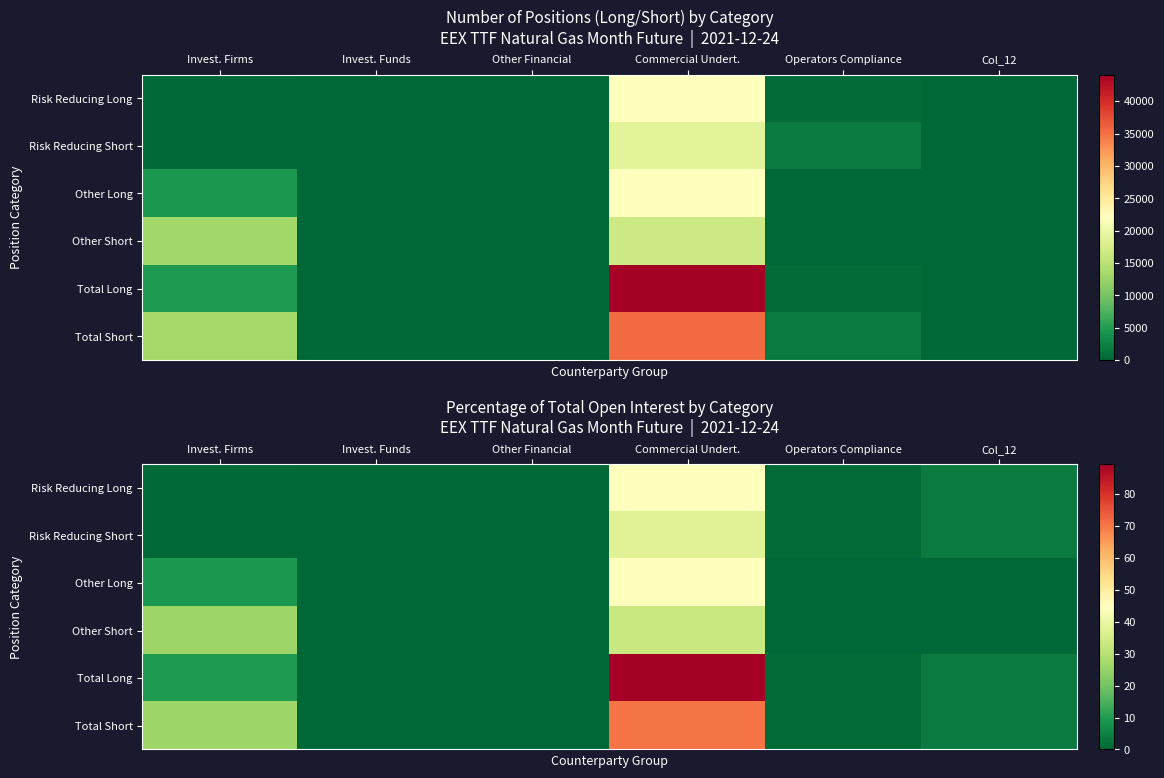

How many distinct data groups are displayed?

6